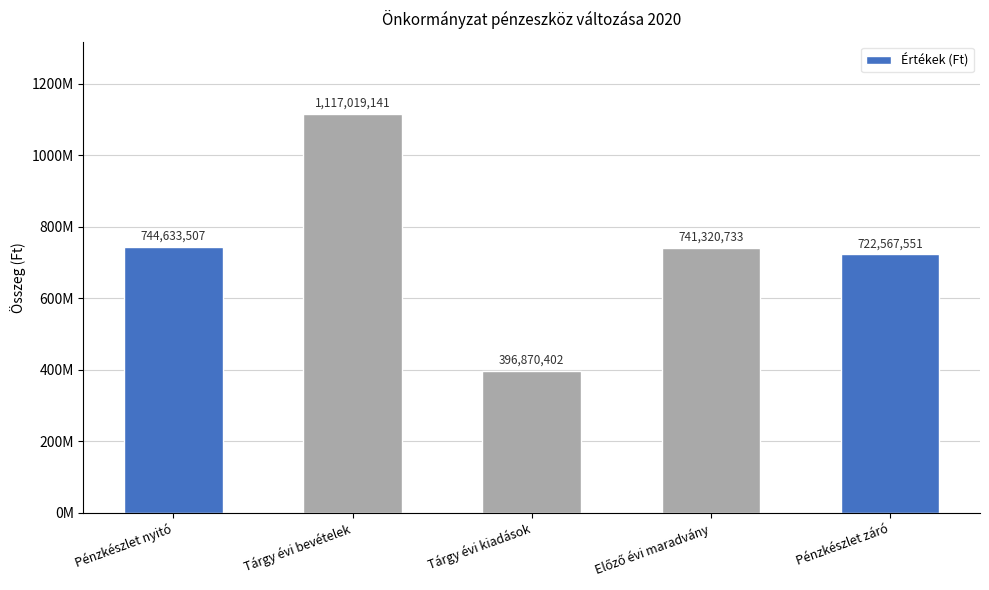

What is the difference between the maximum and second lowest values?

394451590